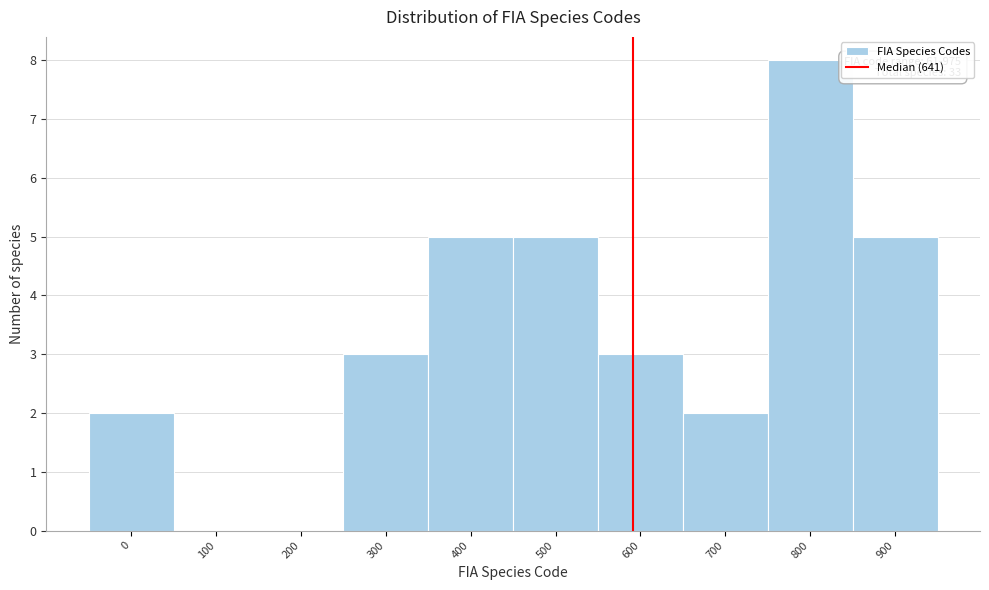

Reading right to left, transcribe all the data shown in this chart.

900=5	800=8	700=2	600=3	500=5	400=5	300=3	200=0	100=0	0=2